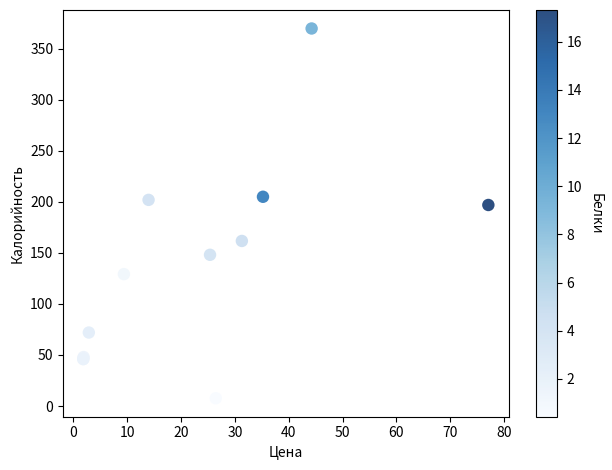

What Y value in the scatter plot is closest to 188?

196.9